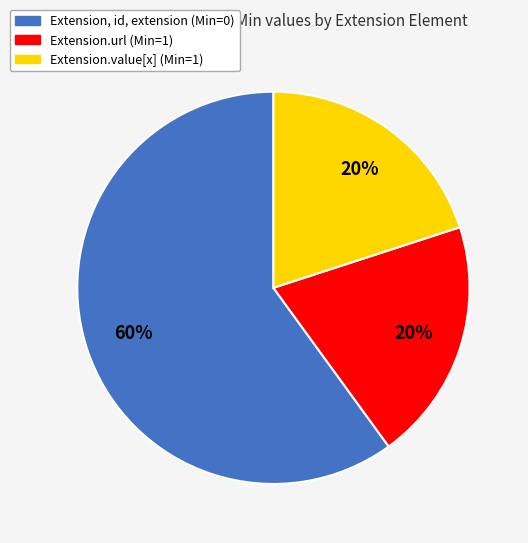

Is there any slice that represents more than half of the pie?

Yes